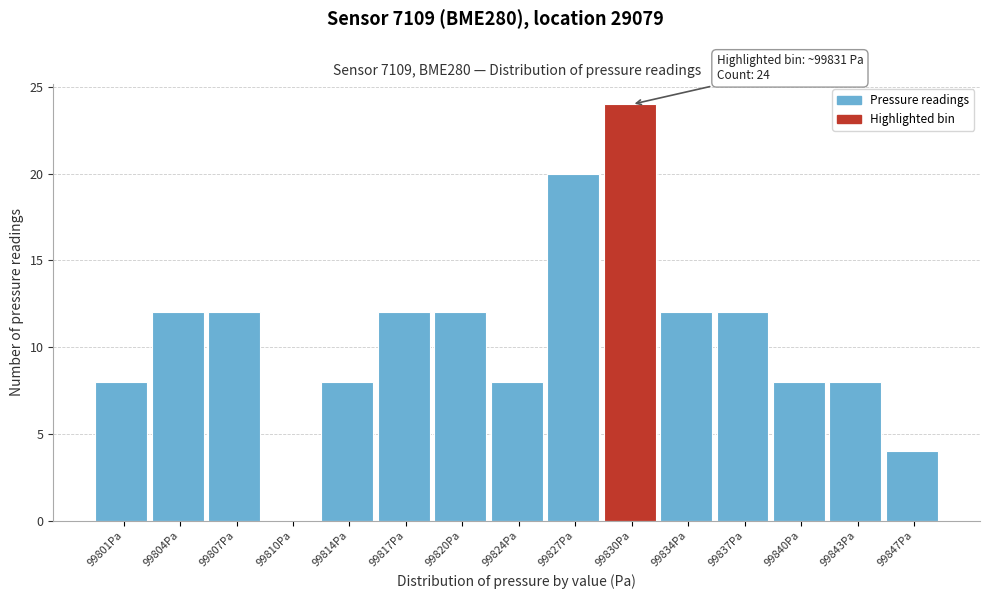

Reading left to right, transcribe all the data shown in this chart.

99801Pa=8	99804Pa=12	99807Pa=12	99810Pa=0	99814Pa=8	99817Pa=12	99820Pa=12	99824Pa=8	99827Pa=20	99830Pa=24	99834Pa=12	99837Pa=12	99840Pa=8	99843Pa=8	99847Pa=4